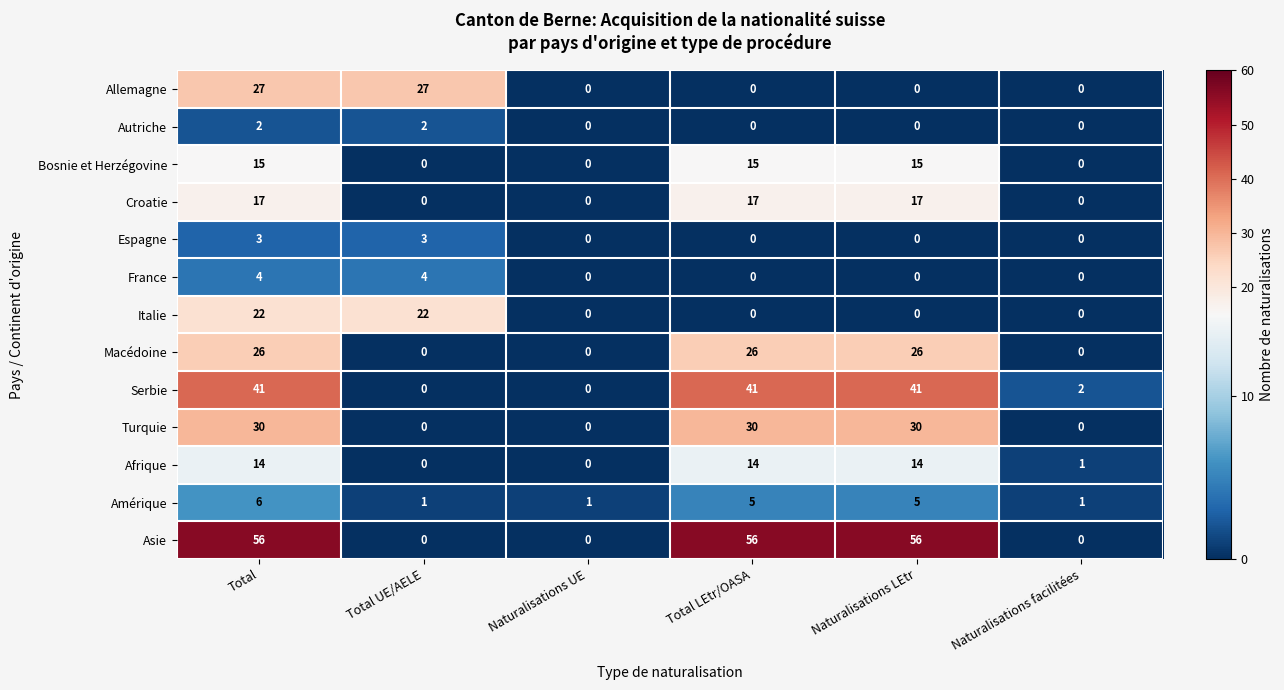

How many Croatie values are between 0 and 17?

6